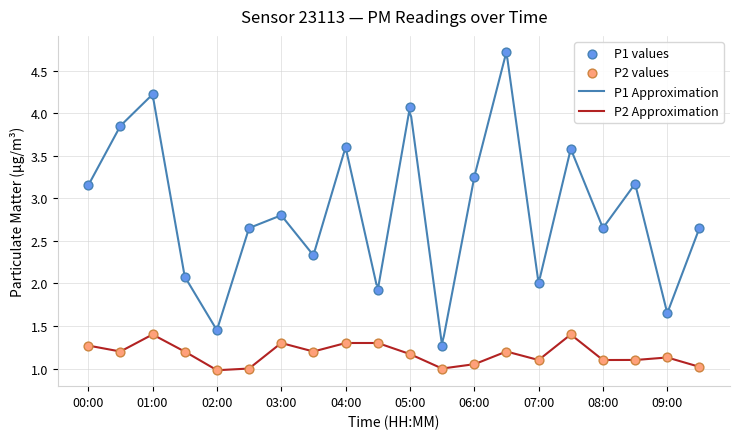

Which series has the widest spread of Y values?

P1